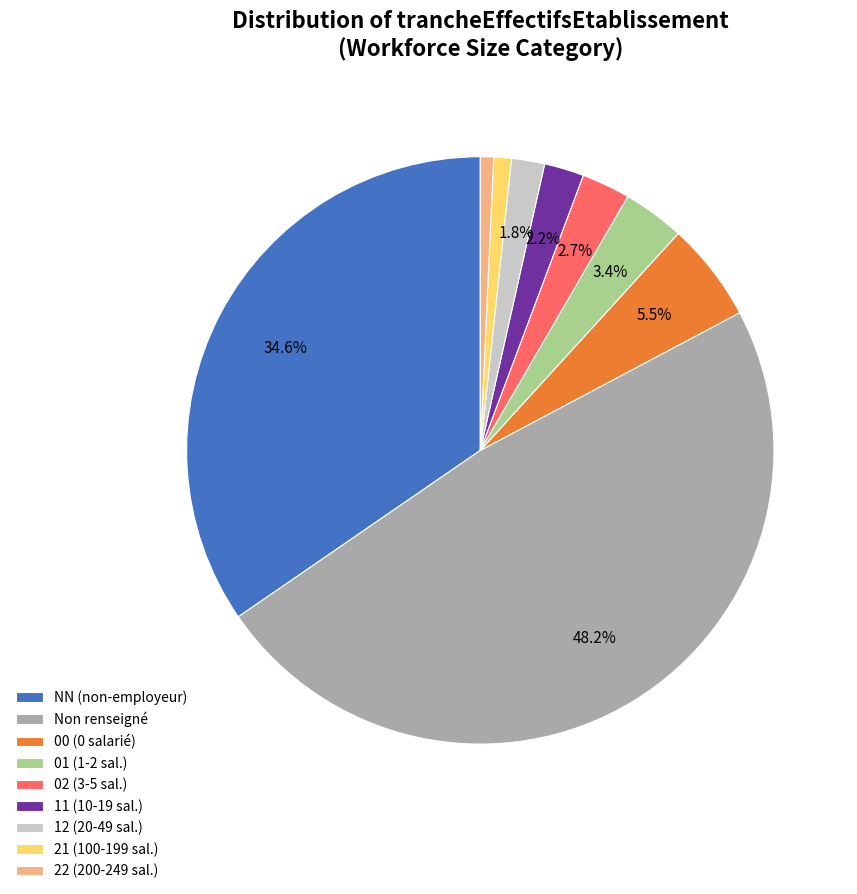

Approximately how many times larger is the value at 21 (100-199 sal.) compared to 02 (3-5 sal.)?

0.4